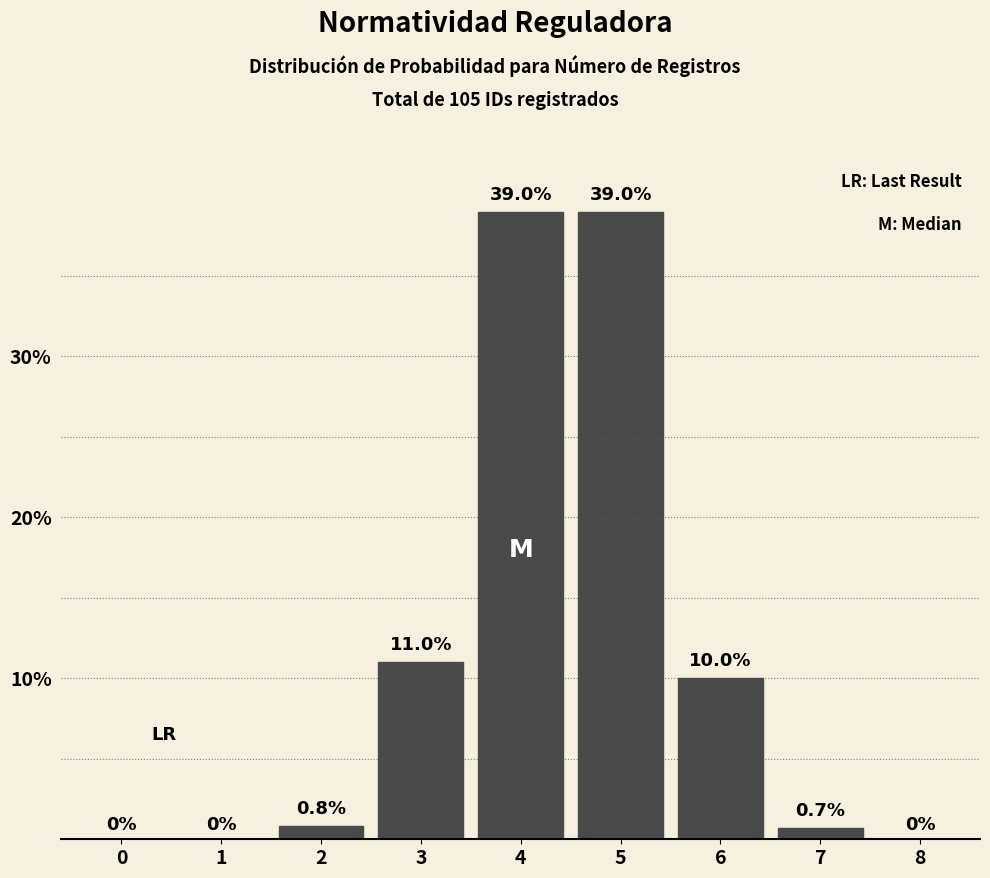

Reading left to right, list all the values displayed in this chart.

0=0.0	1=0.0	2=0.8	3=11.0	4=39.0	5=39.0	6=10.0	7=0.7	8=0.0